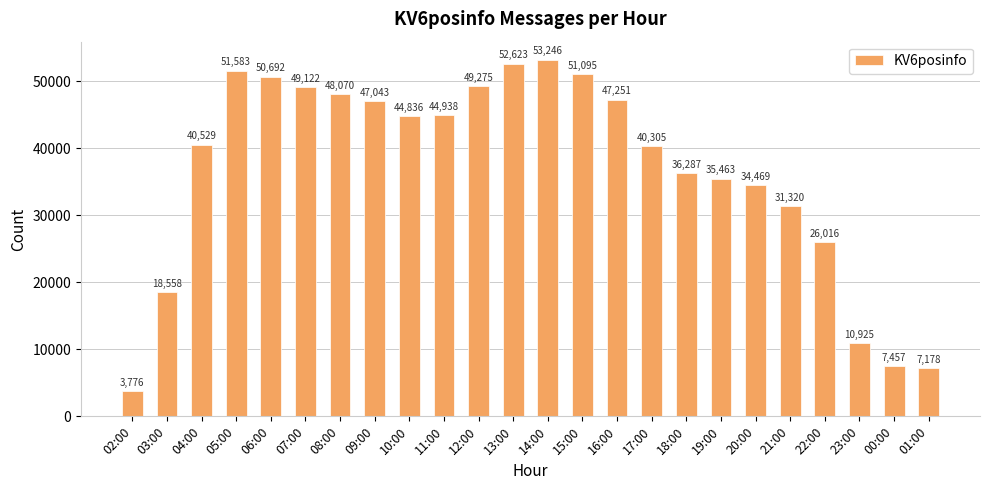

What is the difference between the maximum and minimum values?

49470